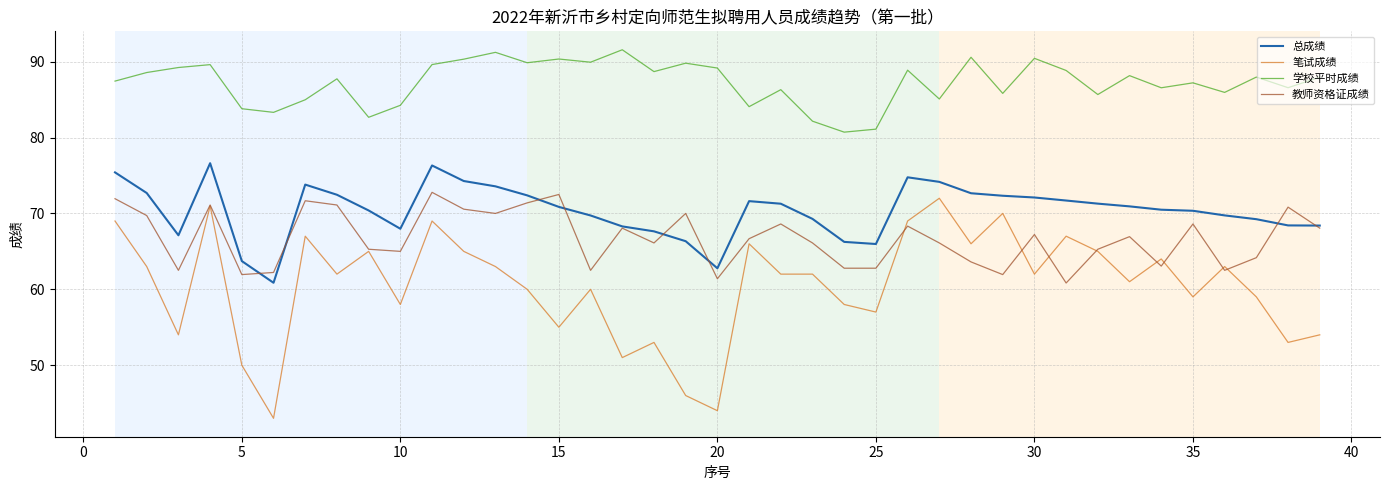

True or false: 笔试成绩 and 学校平时成绩 intersect in this chart.

False